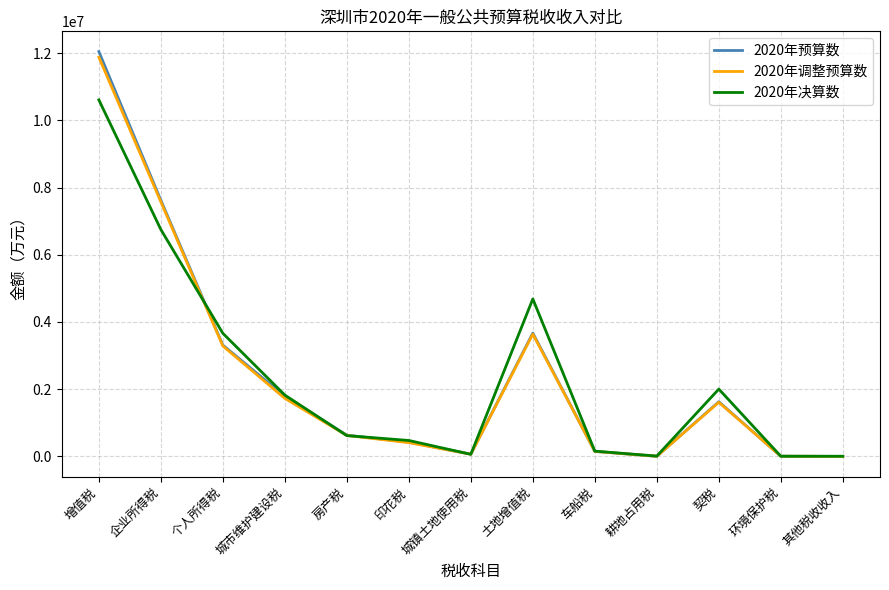

Is the value of 2020年决算数 at 土地增值税 greater than the value of 2020年调整预算数 at 土地增值税?

Yes